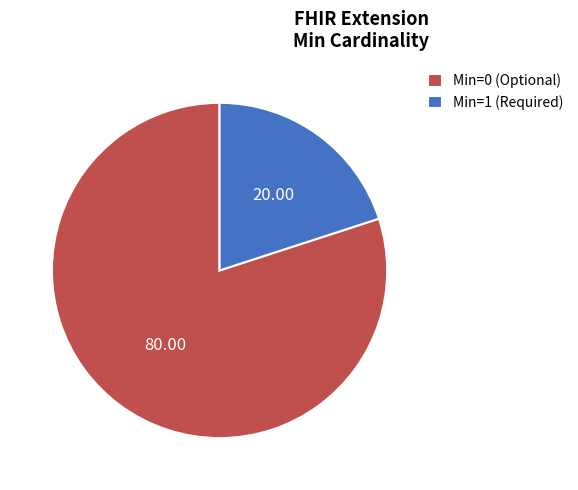

How many segments does this pie chart have?

2